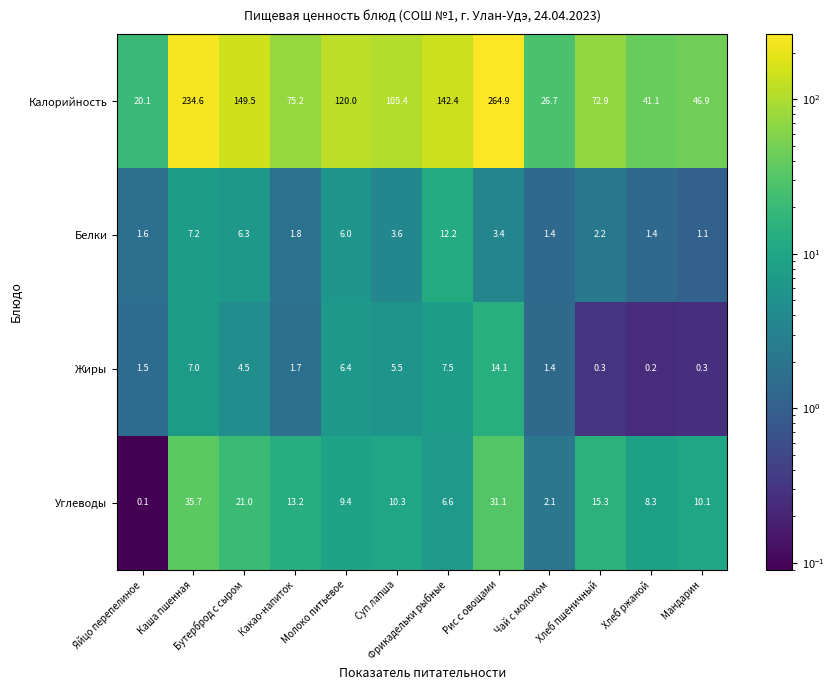

The value of Углеводы at Хлеб пшеничный is 9.1. True or false?

False